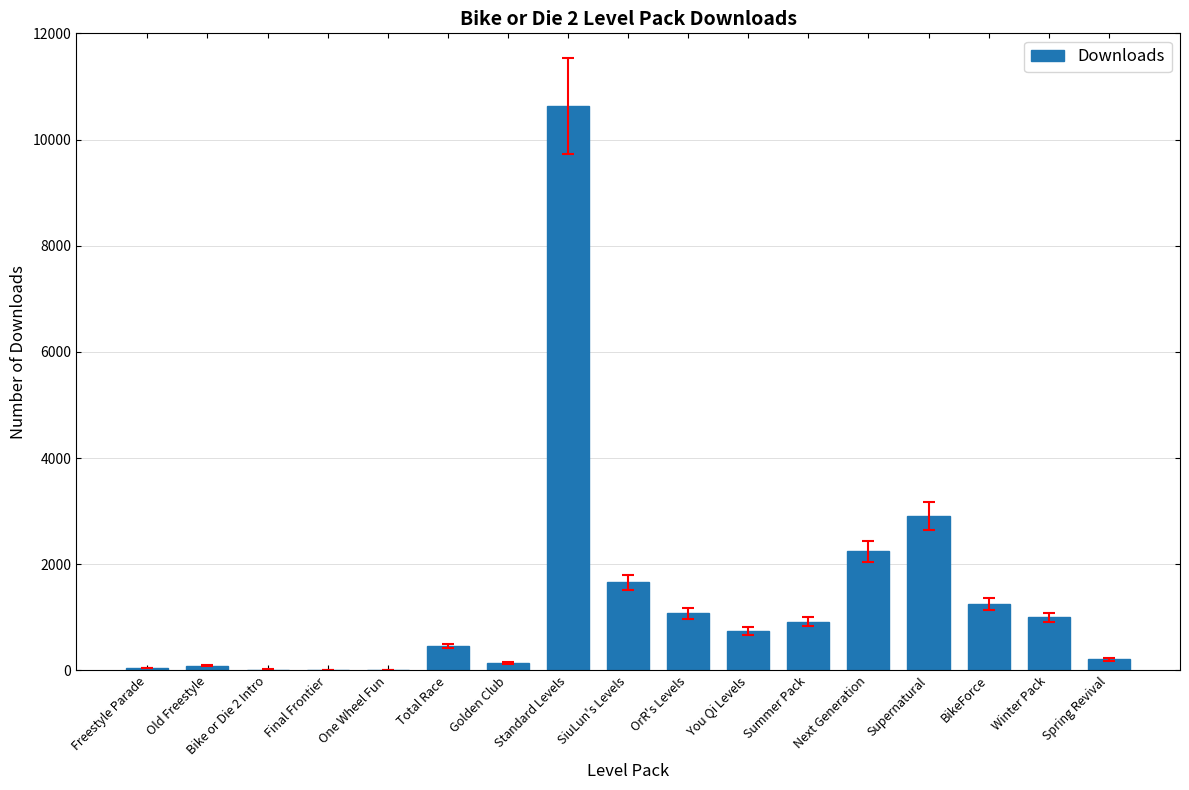

Between Golden Club and Total Race, which is larger?

Total Race